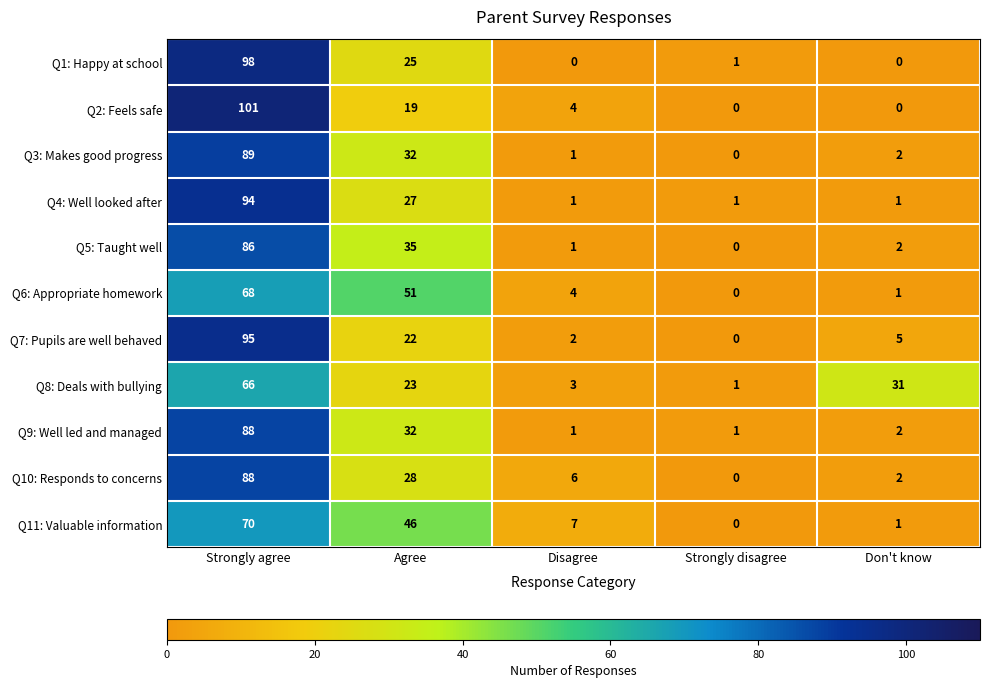

At which category is the sum across all series the highest?

Strongly agree